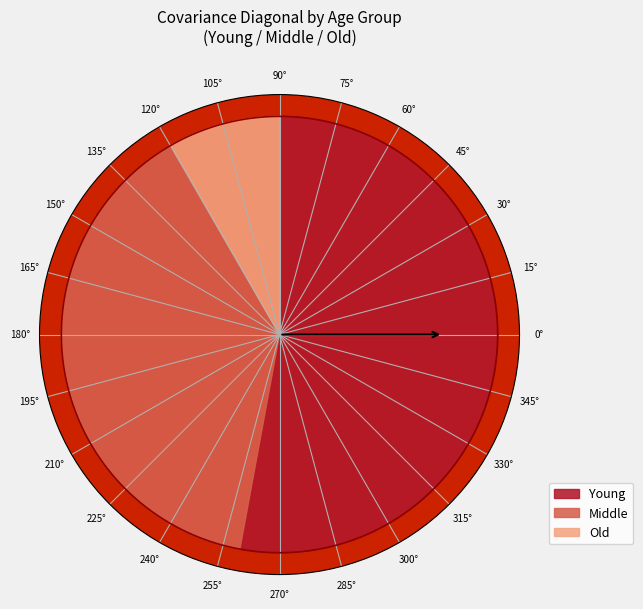

What is the change in value from Middle to Old?

-3440.0